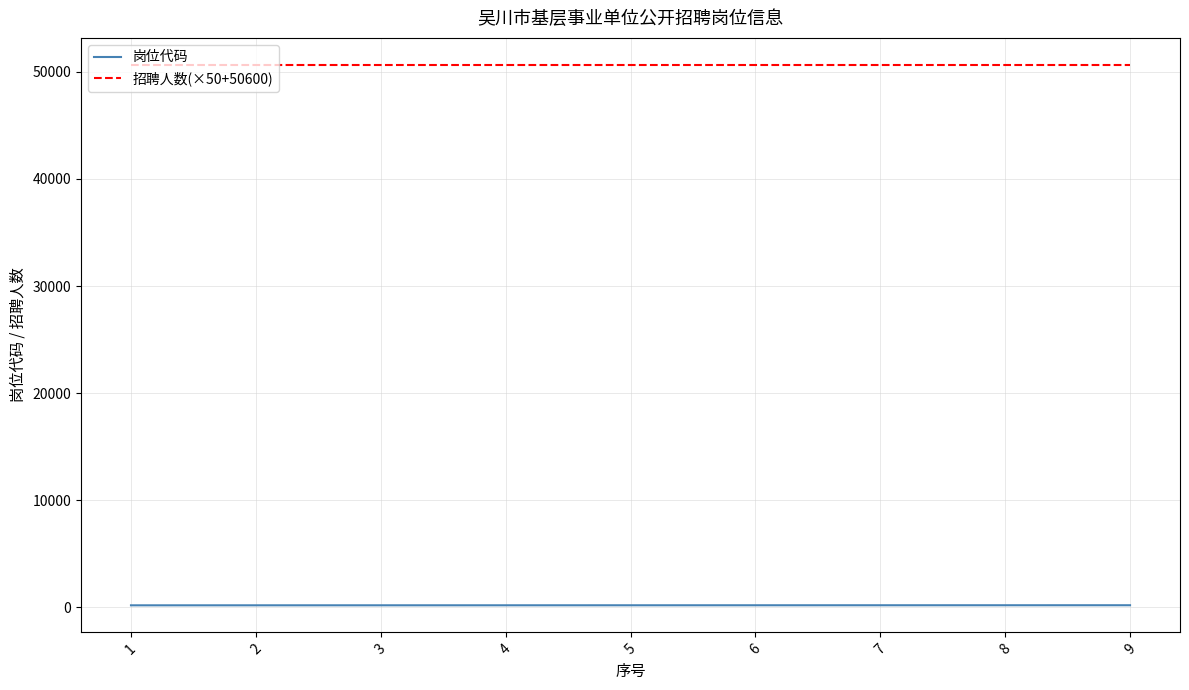

Is the value of 招聘人数(×50+50600) at 7 greater than the value of 岗位代码 at 8?

Yes